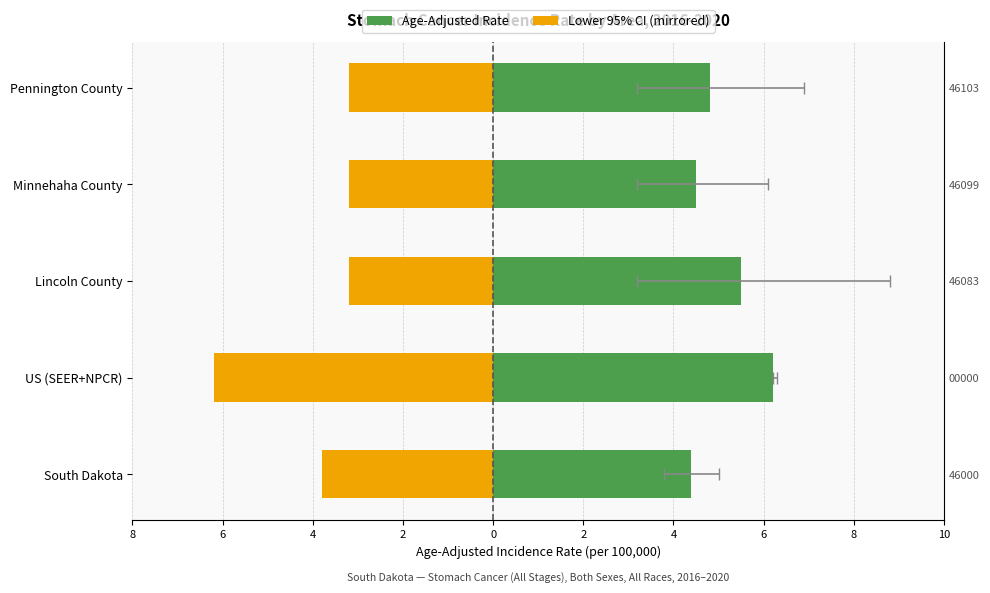

Which has a higher value, Minnehaha County or US (SEER+NPCR)?

US (SEER+NPCR)